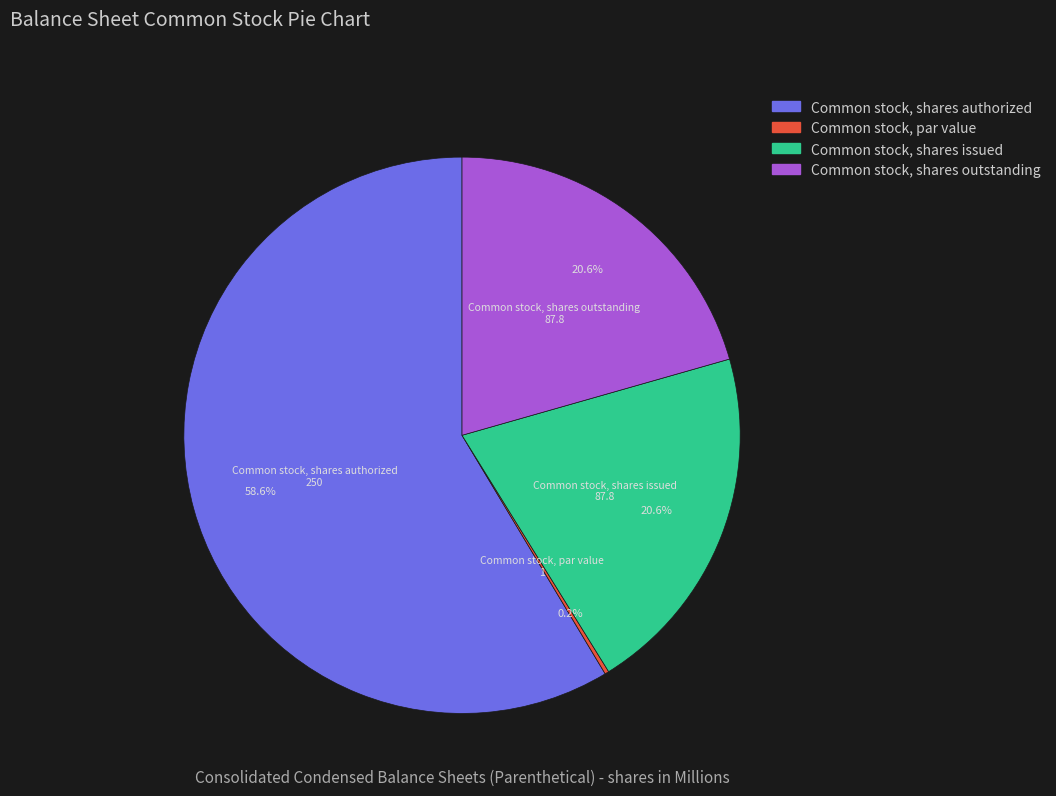

Is Common stock, shares authorized the majority of the pie?

Yes